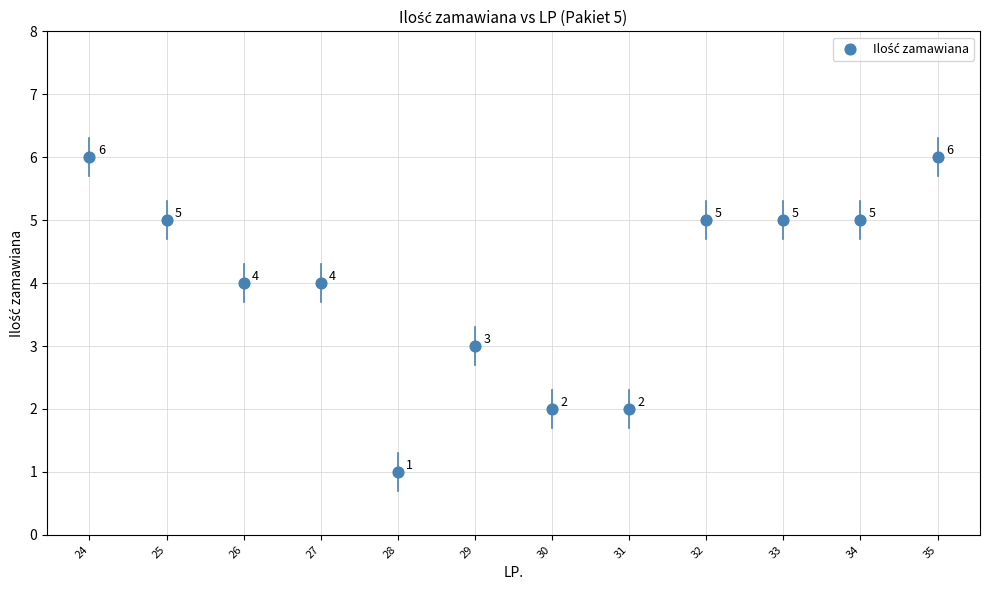

What Y value in the scatter plot is closest to 3?

3